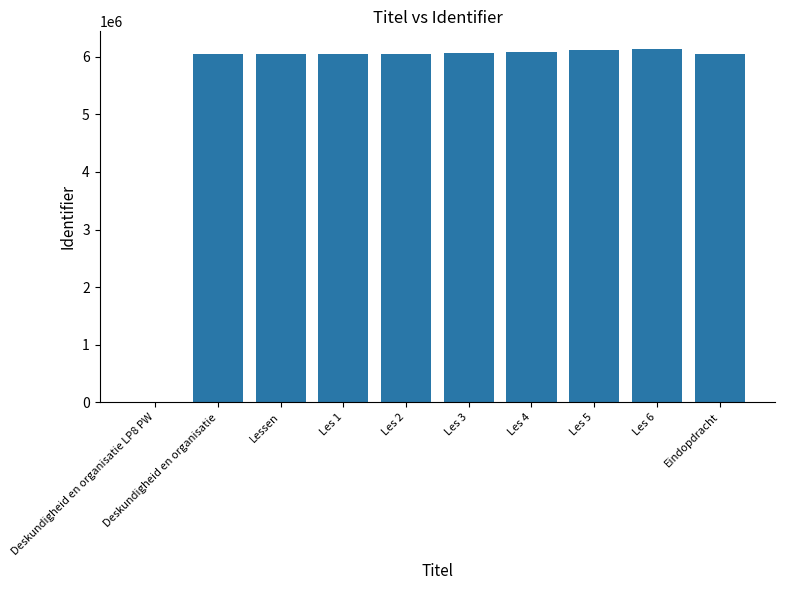

Are the bars grouped side by side (vs. stacked)?

No